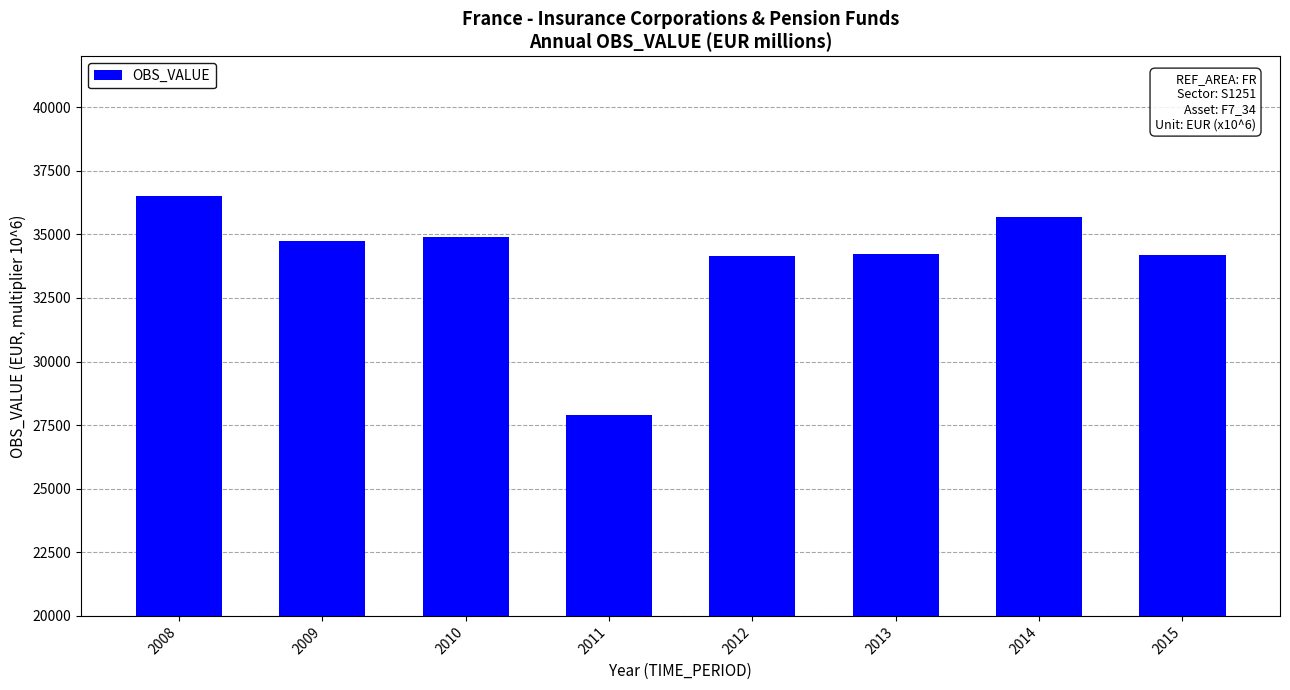

At which label does the data first exceed 34727?

2008